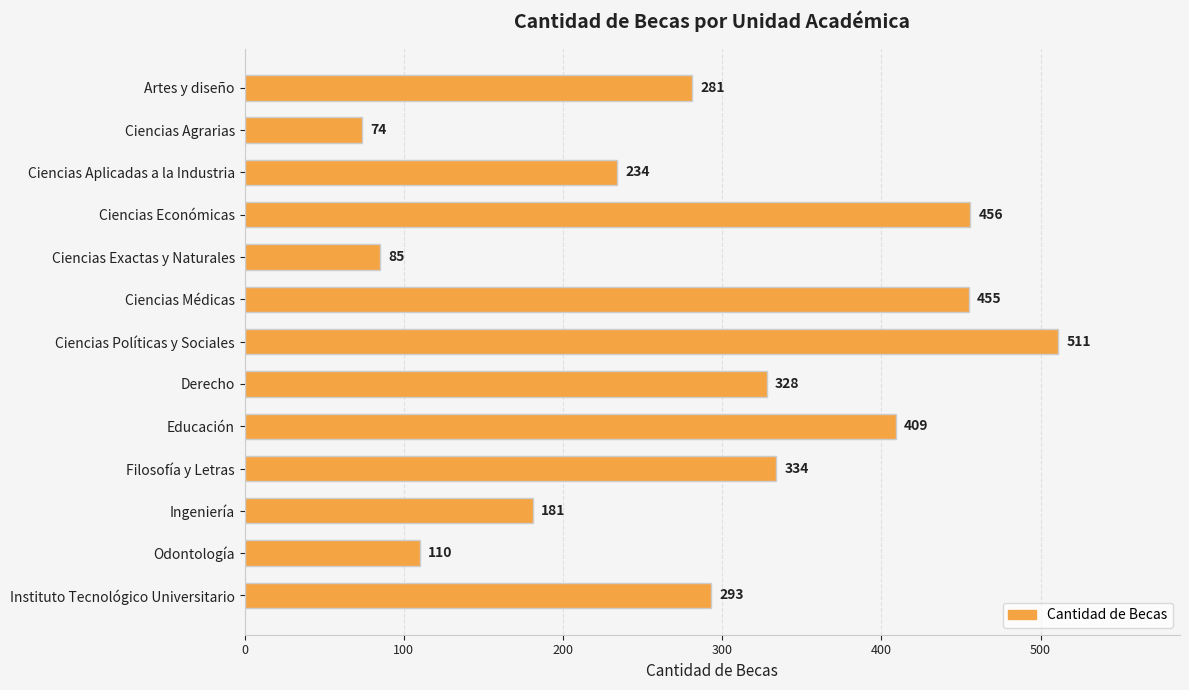

At which category does the chart reach its peak across all series?

Ciencias Políticas y Sociales